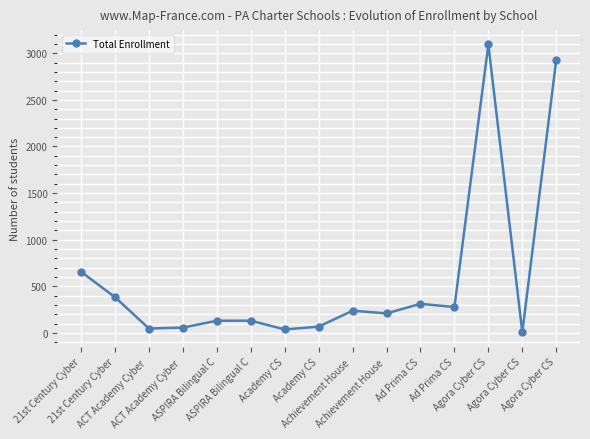

The value at ACT Academy Cyber  is 47. True or false?

True